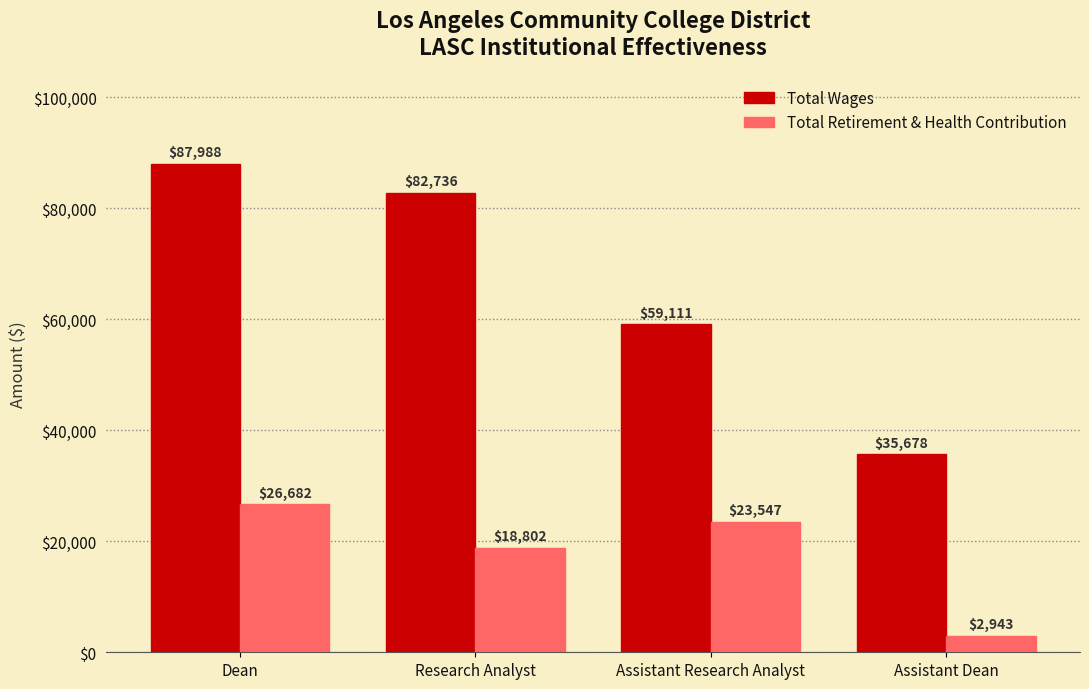

What is the label of the 4th bar from the right?

Dean